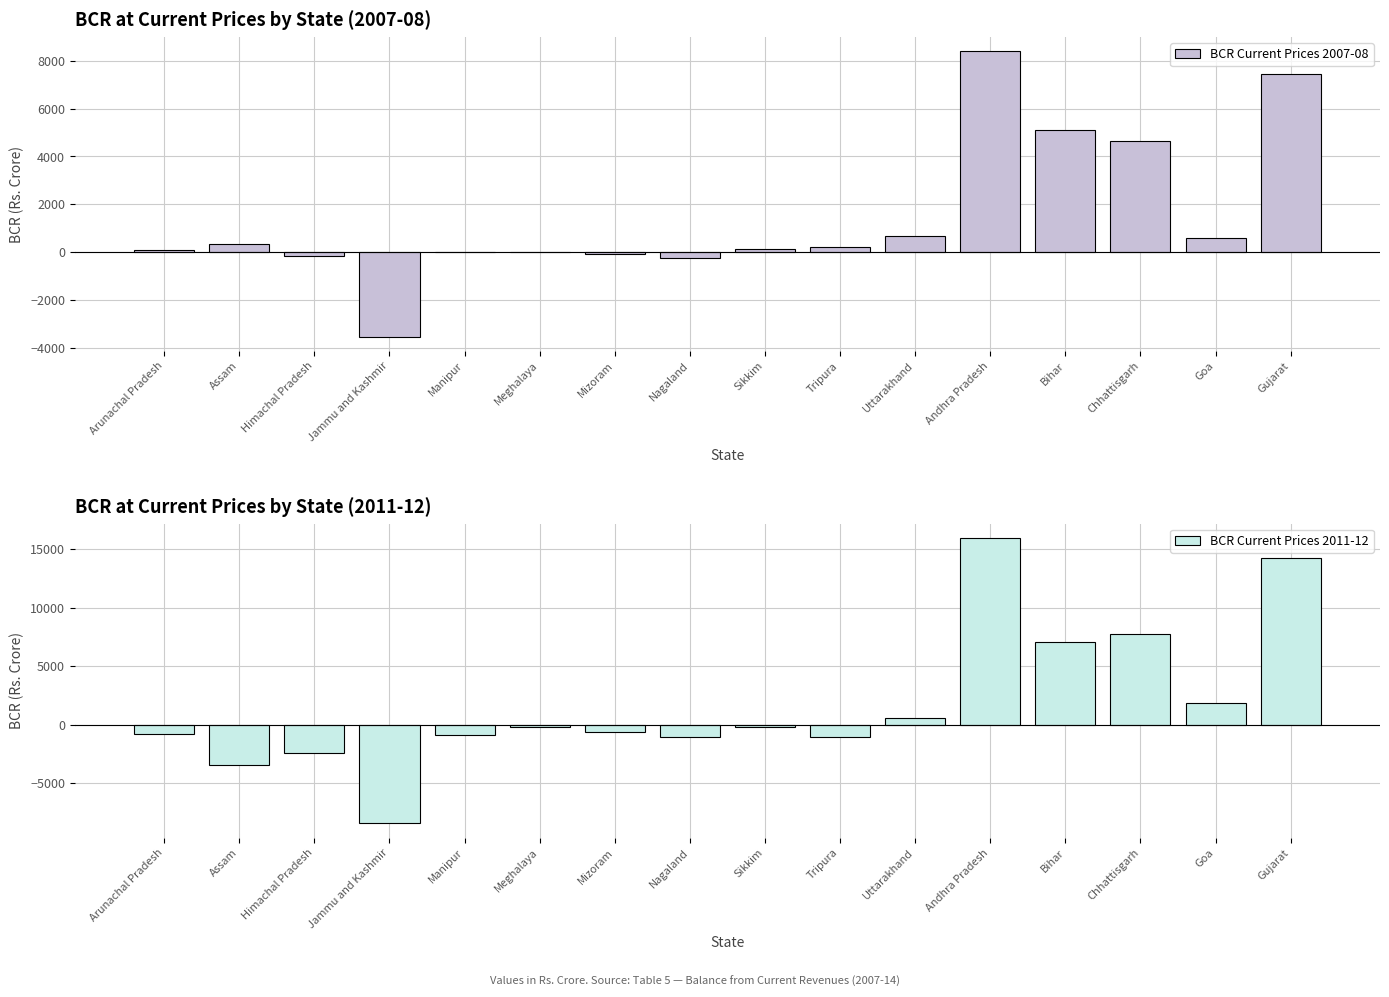

At how many categories does at least one series exceed 1505?

5